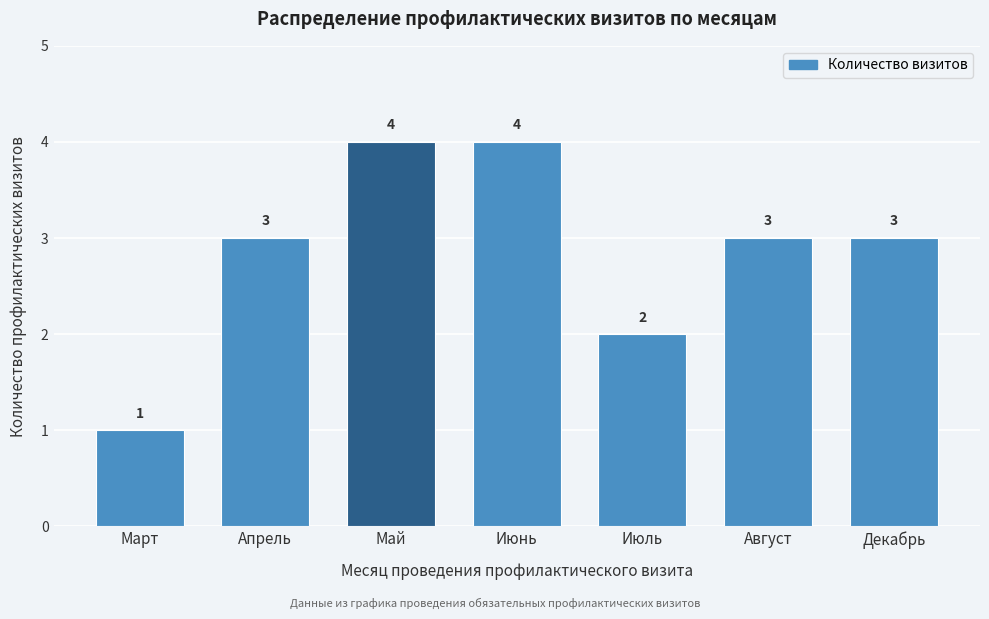

Reading left to right, extract all data points from this chart.

Март=1	Апрель=3	Май=4	Июнь=4	Июль=2	Август=3	Декабрь=3